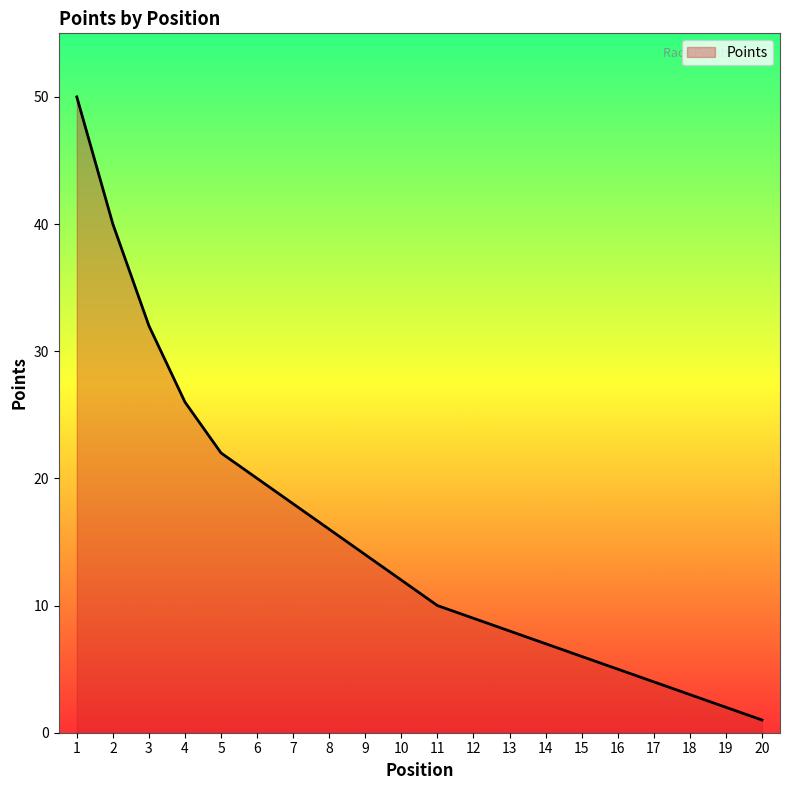

What is the greatest value displayed?

50